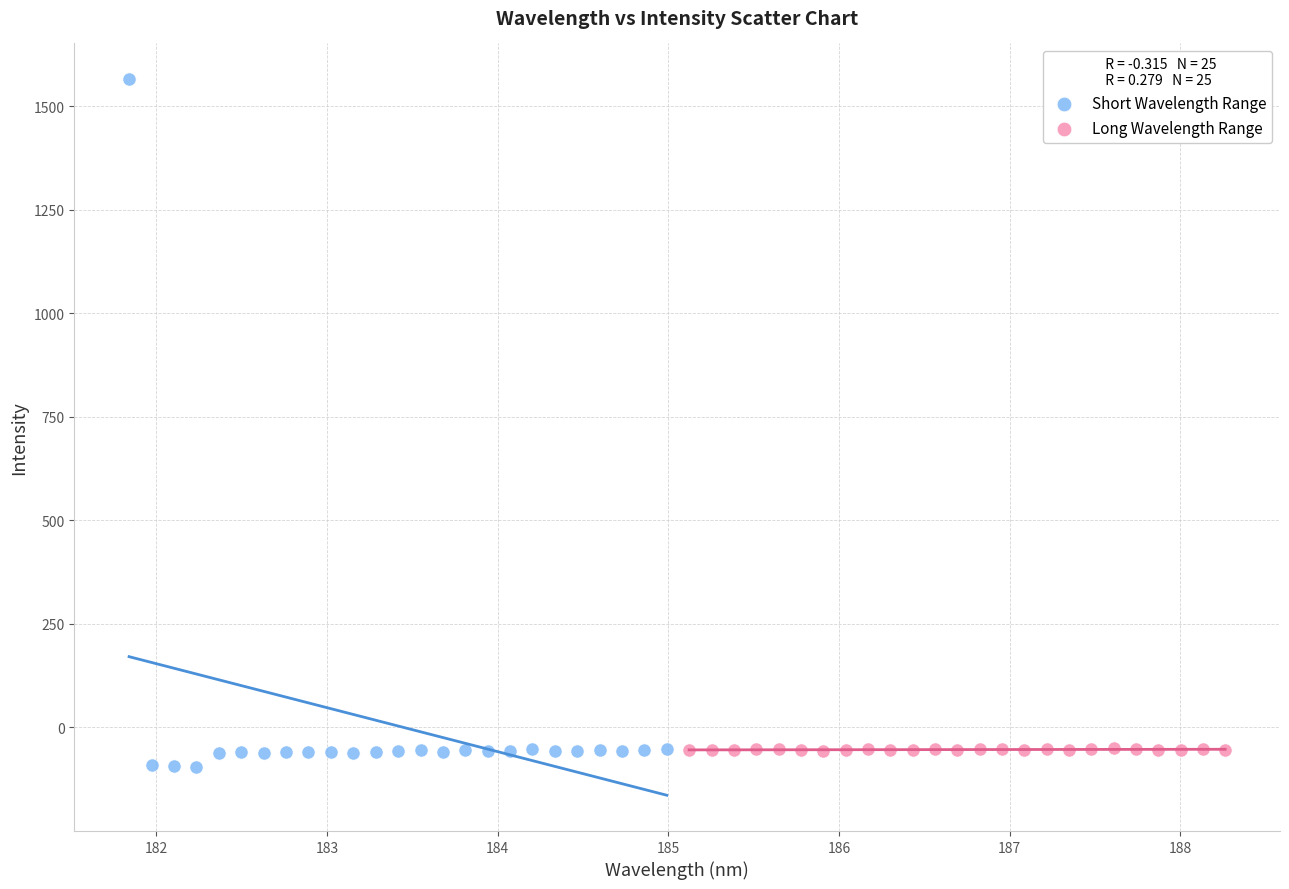

Which series has the largest Y range (max minus min)?

Short Wavelength Range